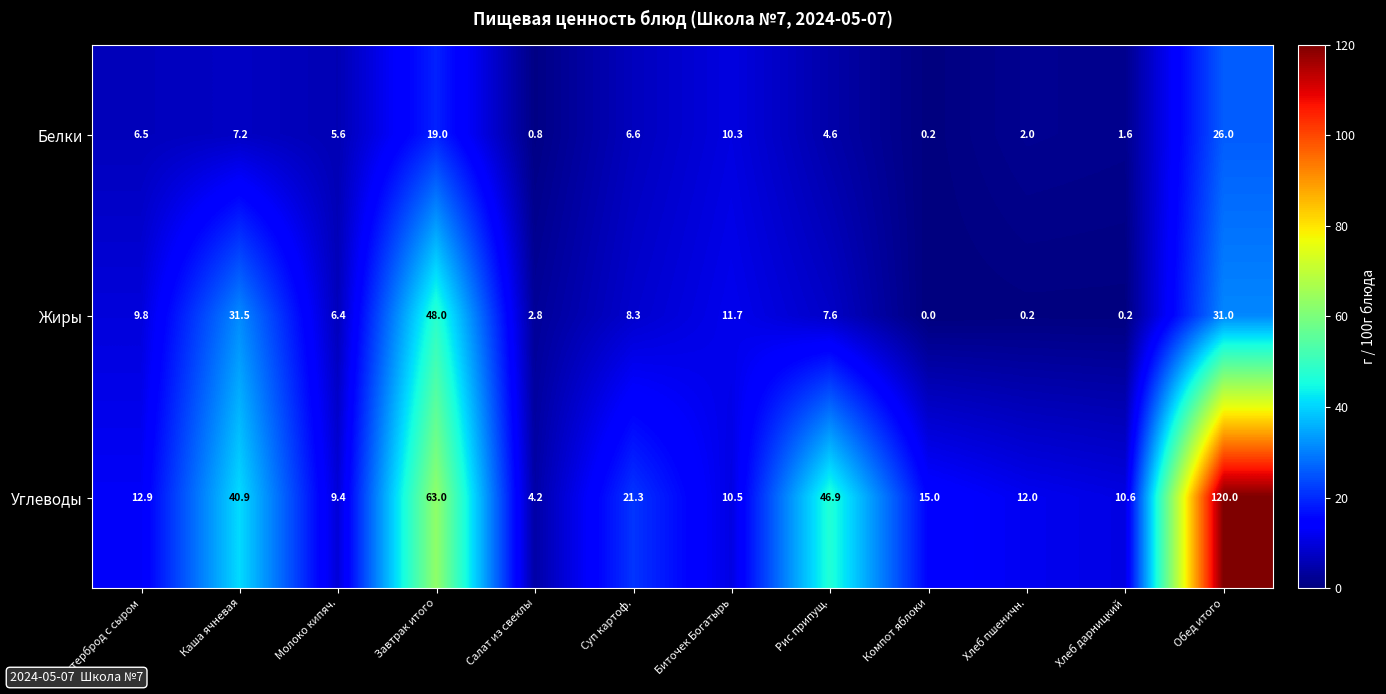

At which category is the sum across all series the highest?

Обед итого